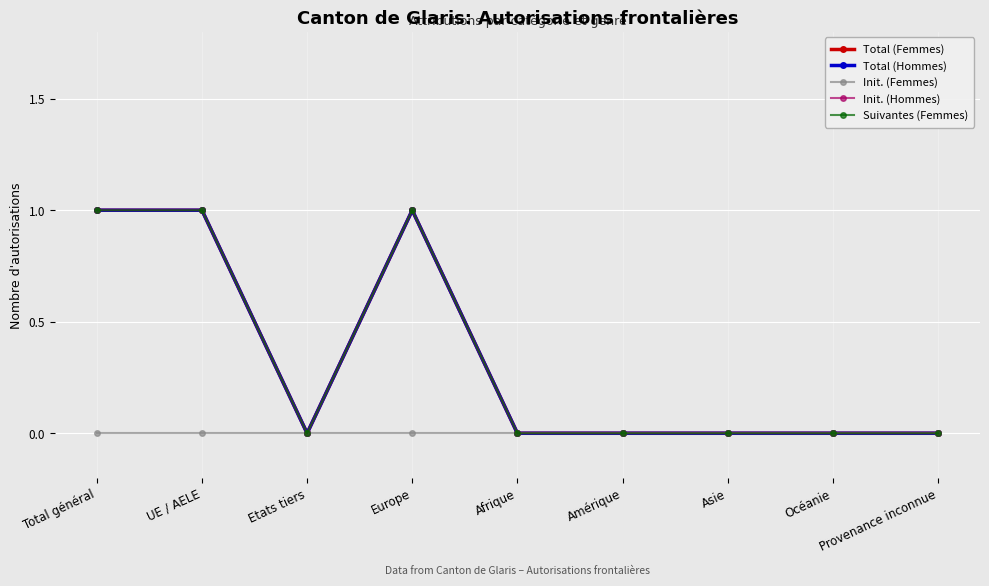

Does the chart have visible grid lines?

Yes